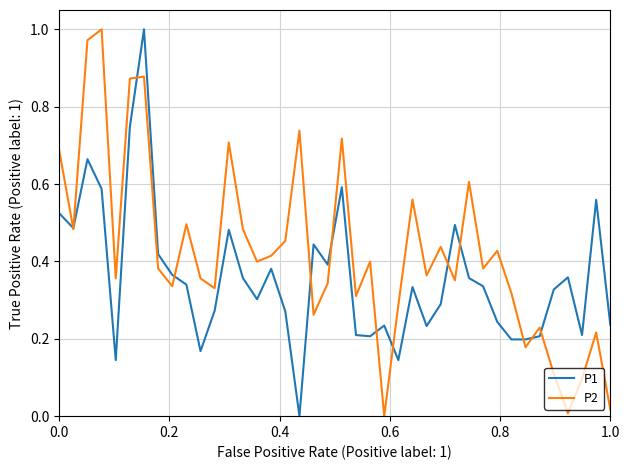

Rank the series by their average value, from lowest to highest.

P1, P2